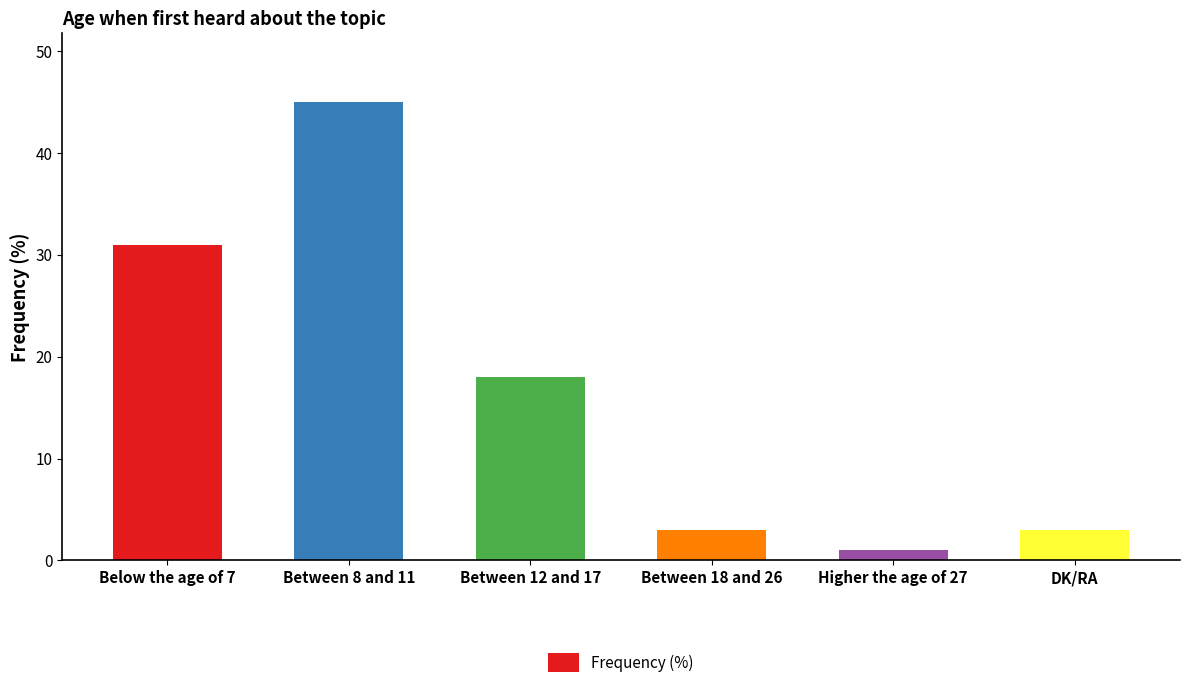

What is the change in value from Below the age of 7 to Between 18 and 26?

-28